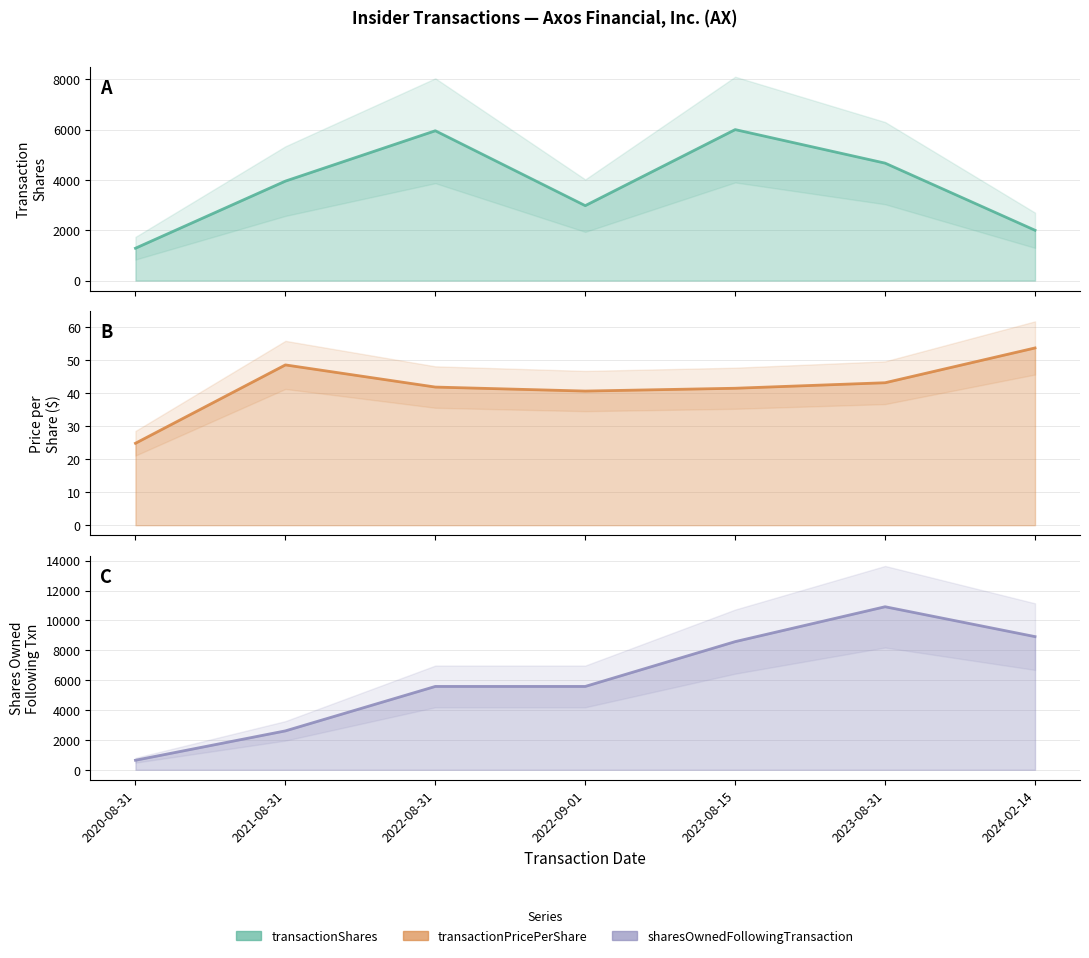

What is the difference between the highest and lowest values at 2022-09-01?

5541.4